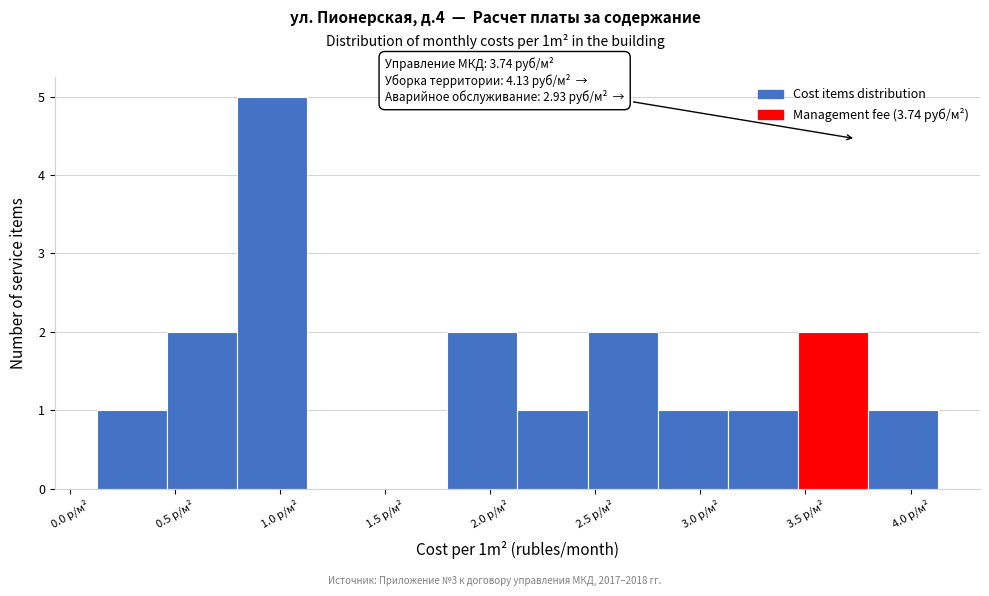

Over which range of the x-axis is the bar tallest?

0.80 to 1.15